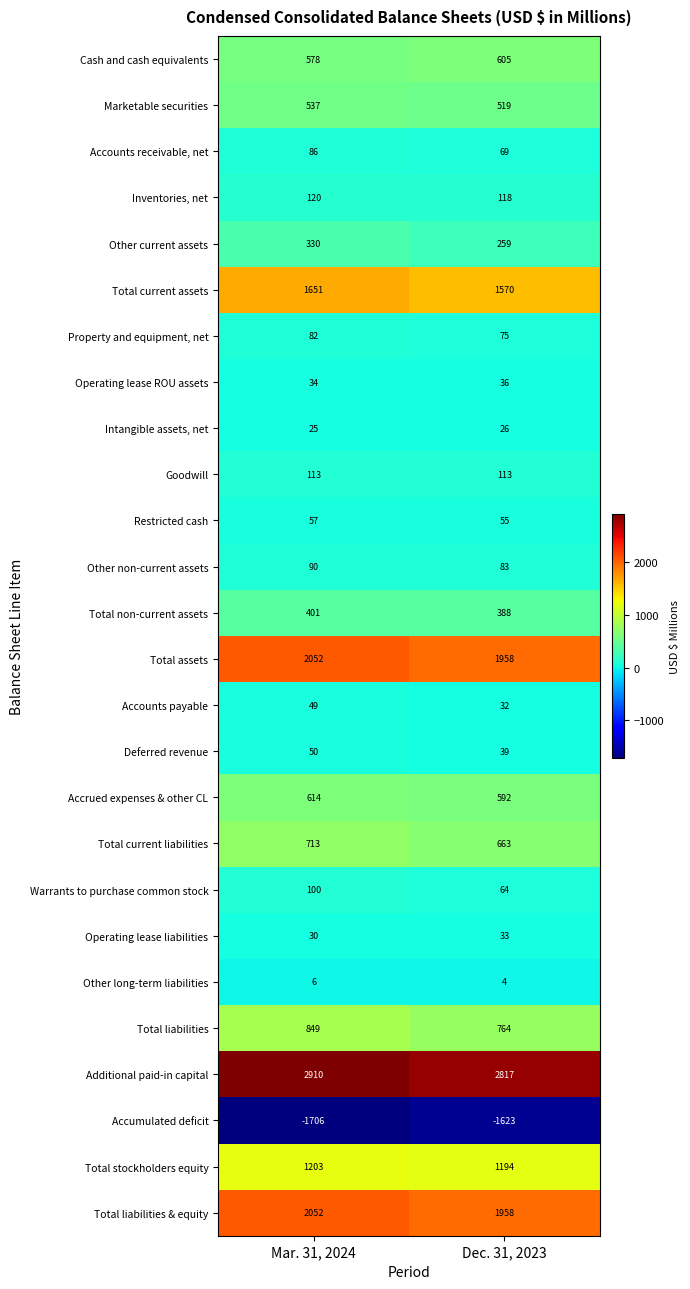

True or false: Property and equipment, net has a value of 75 at Dec. 31, 2023.

True